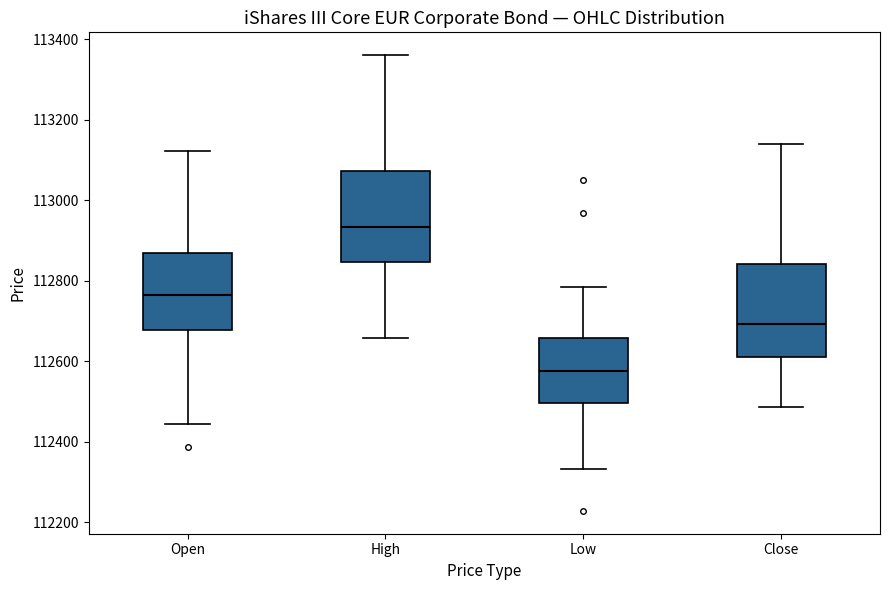

Where does the lower whisker of the box for High end on the y-axis? The values are not printed on the chart, so give them approximately, as read against the axis.

112660